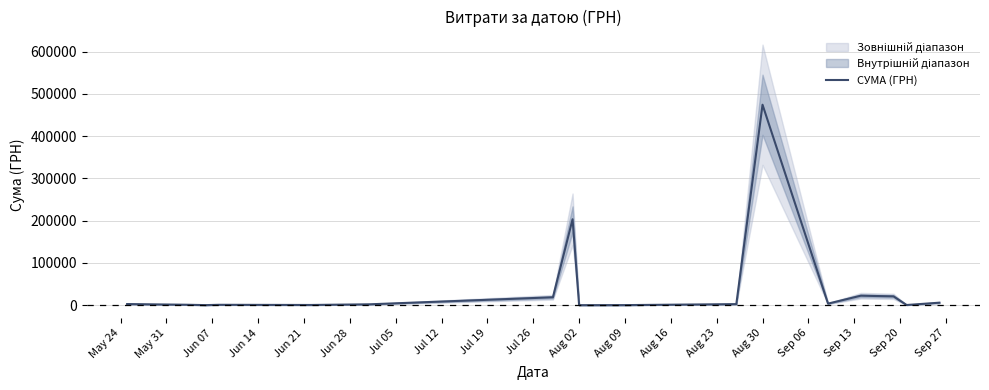

Which category has the highest value in the СУМА (ГРН) series?

Aug 30